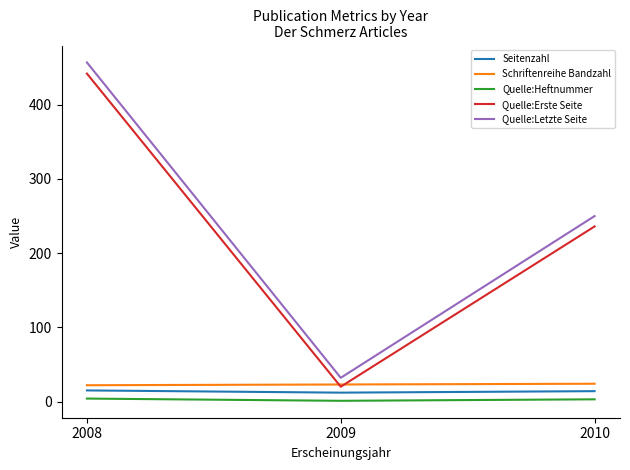

Is it true that Quelle:Erste Seite equals 20 at 2009?

True